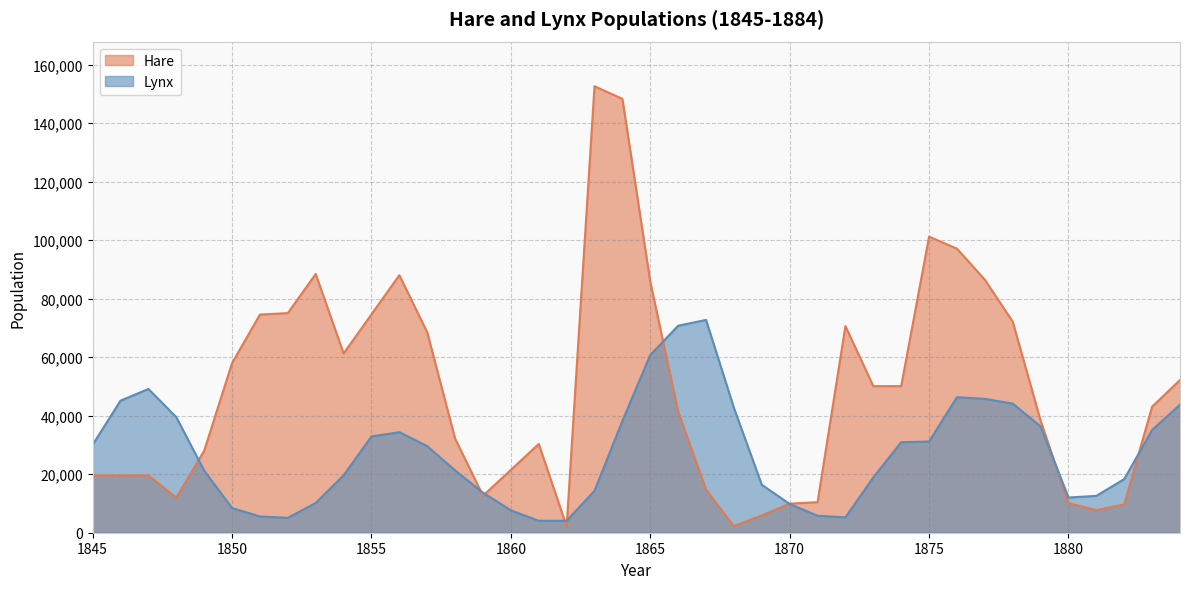

At which category does Hare reach its first local peak?

1847